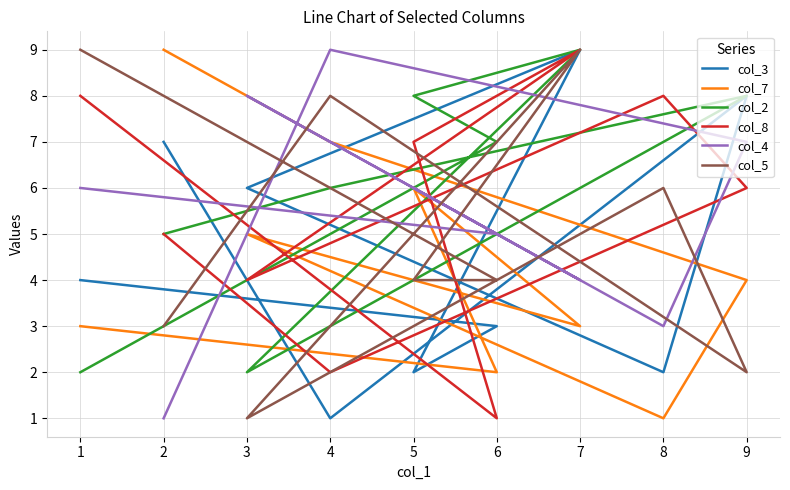

What is the difference between the col_7 values at 4 and 5?

1